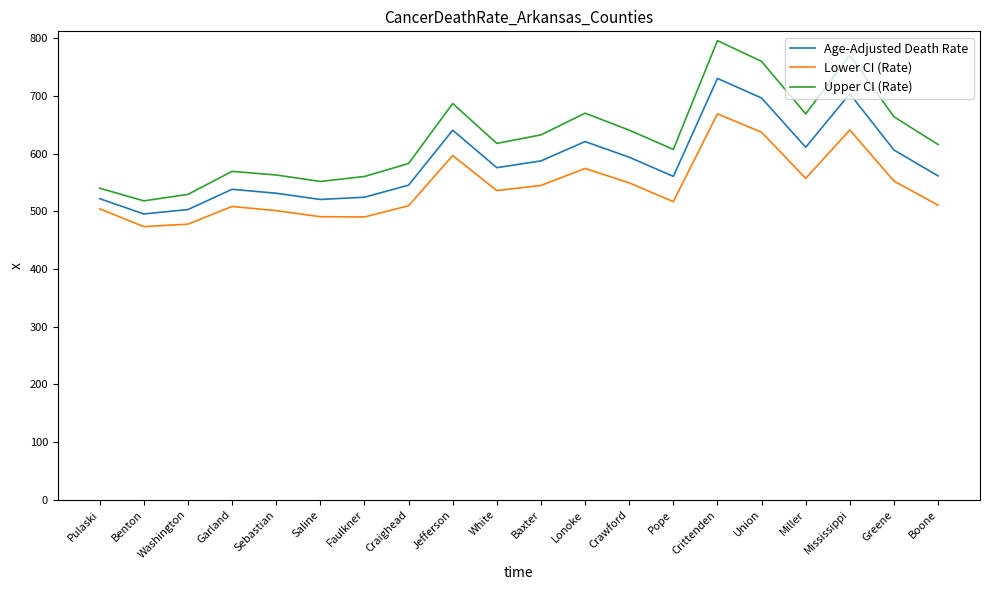

What is the approximate value of Lower CI (Rate) at Jefferson?

596.5